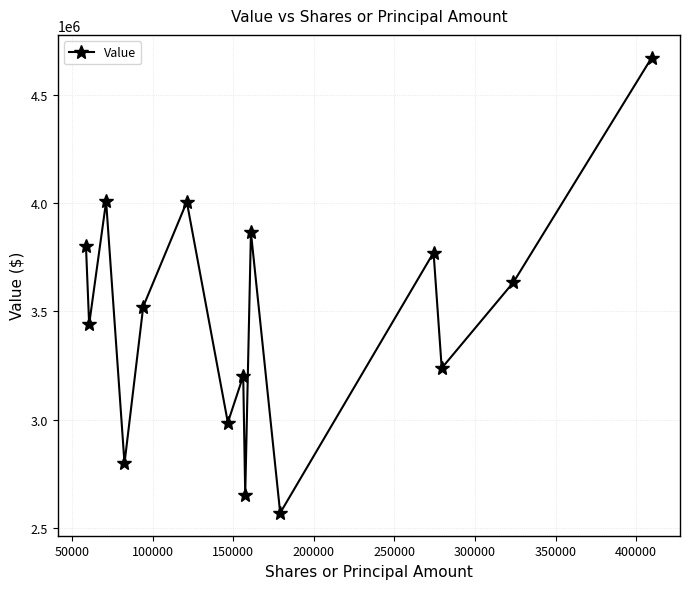

What is the value of the 1st point from the left?

3803000